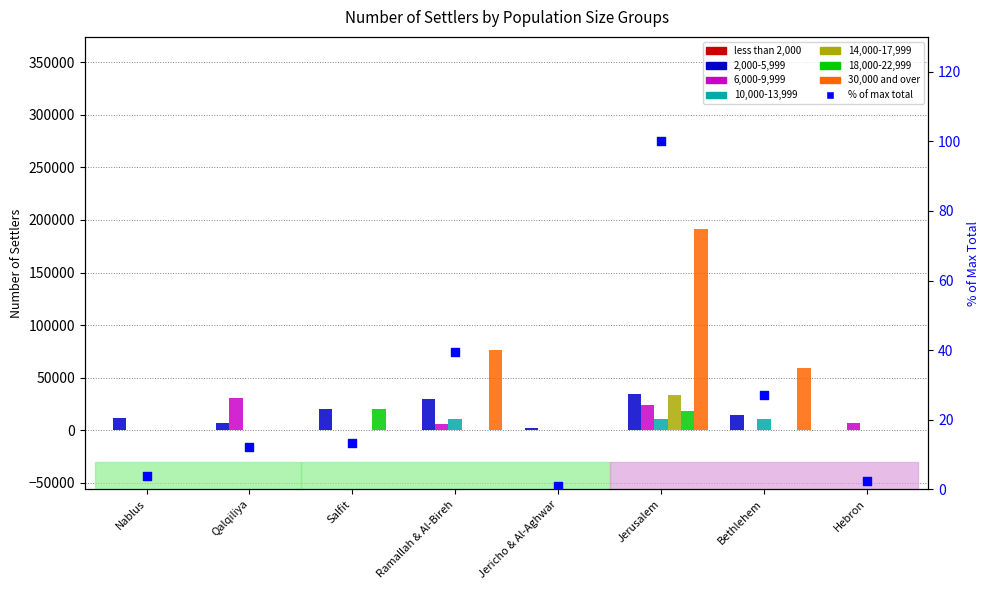

Is the value of 6,000-9,999 at Bethlehem greater than the value of 30,000 and over at Ramallah & Al-Bireh?

No